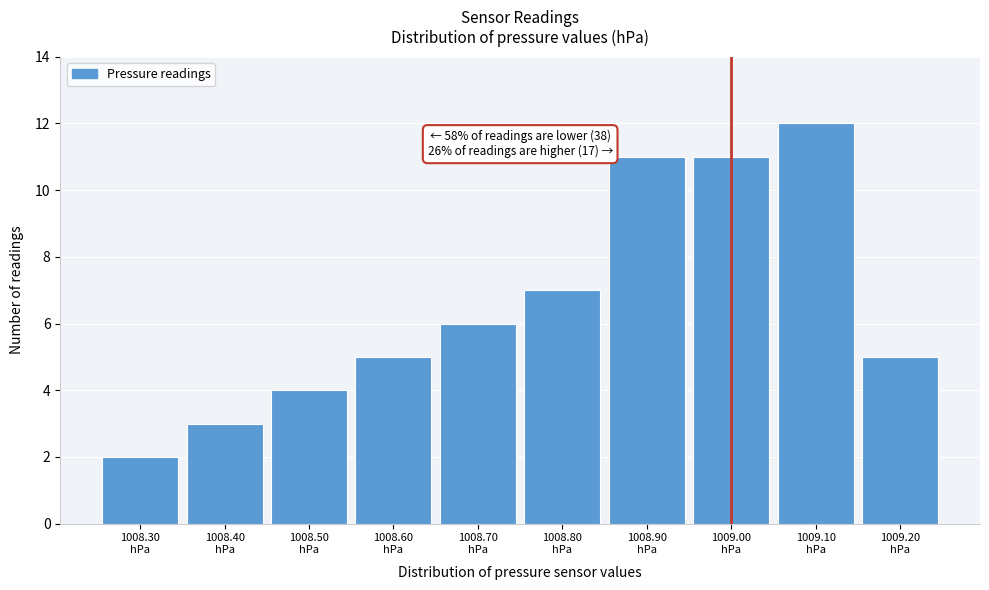

Over which range of the x-axis is the bar tallest?

1009.05 to 1009.15